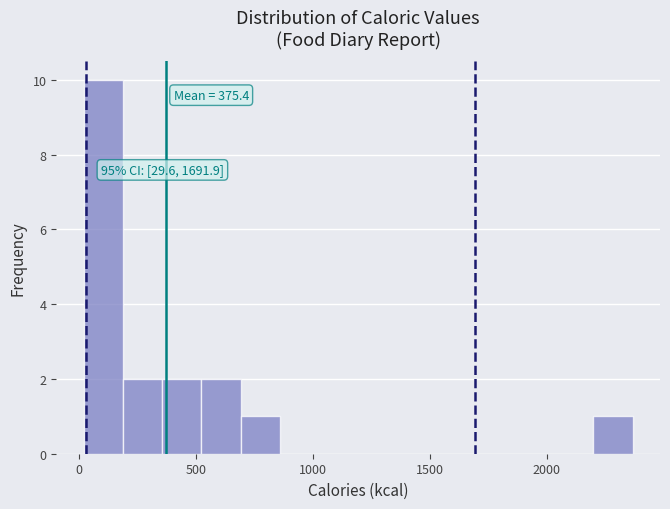

Around what value on the x-axis is the tallest bar? Give the approximate position of its centre, as read against the axis.

100